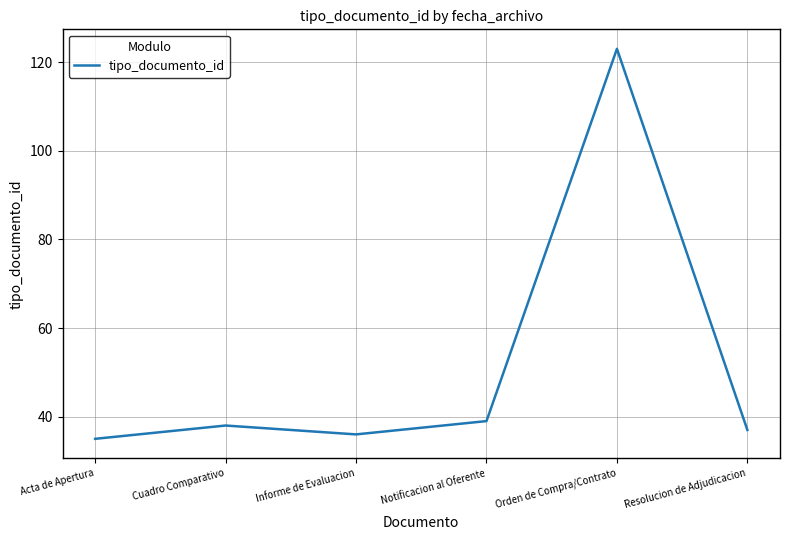

Reading left to right, transcribe all the data shown in this chart.

Acta de Apertura=35	Cuadro Comparativo=38	Informe de Evaluacion=36	Notificacion al Oferente=39	Orden de Compra/Contrato=123	Resolucion de Adjudicacion=37